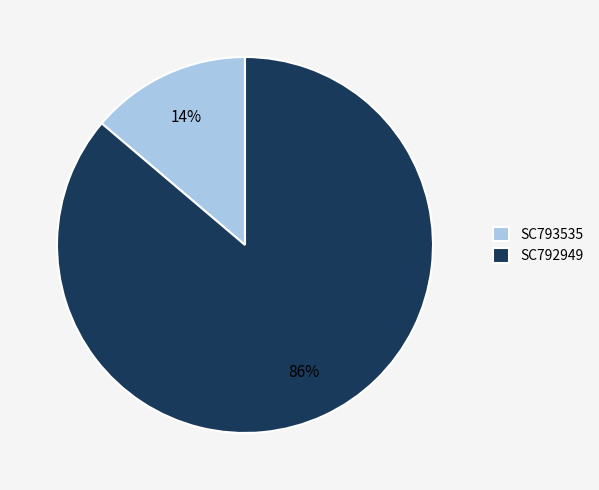

To the nearest percent, what is the combined percentage of SC793535 and SC792949?

100%